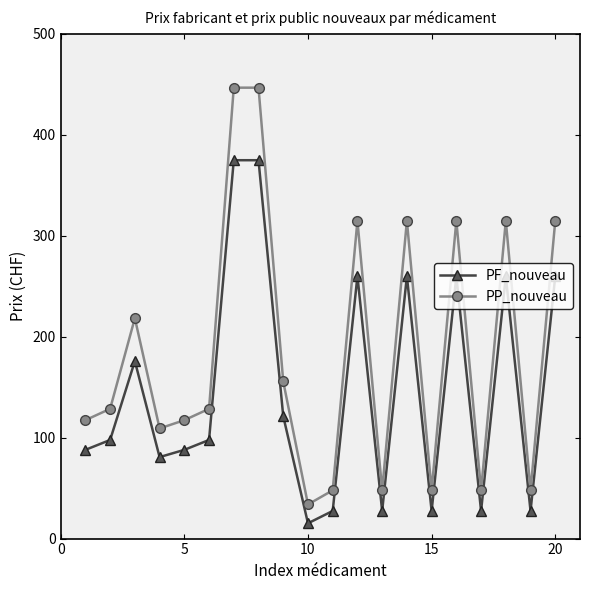

List the series in order of their overall mean, lowest first.

PF_nouveau, PP_nouveau